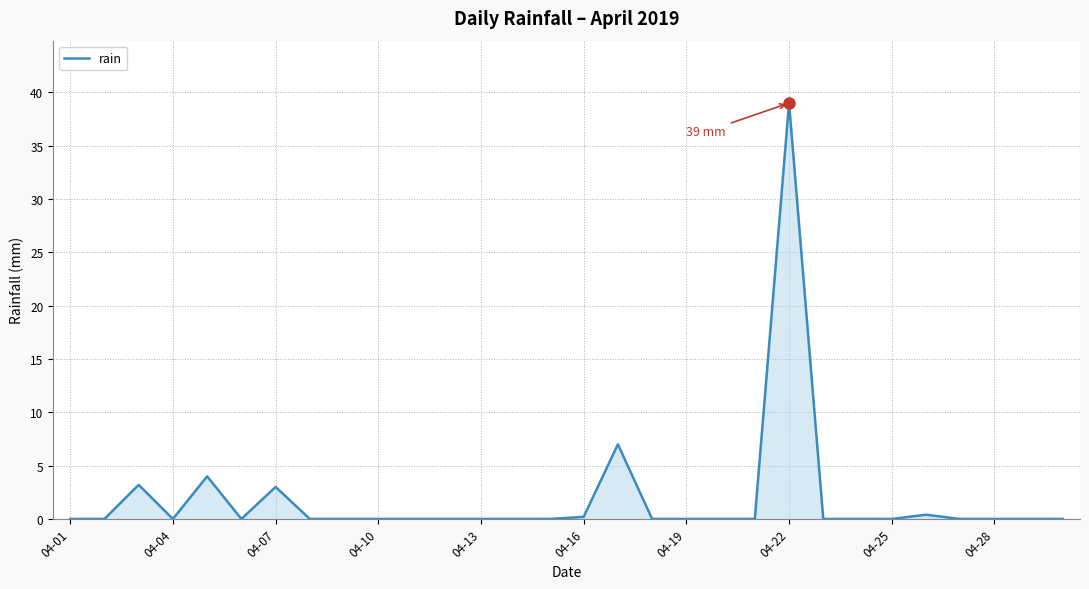

Does the chart have visible grid lines?

Yes